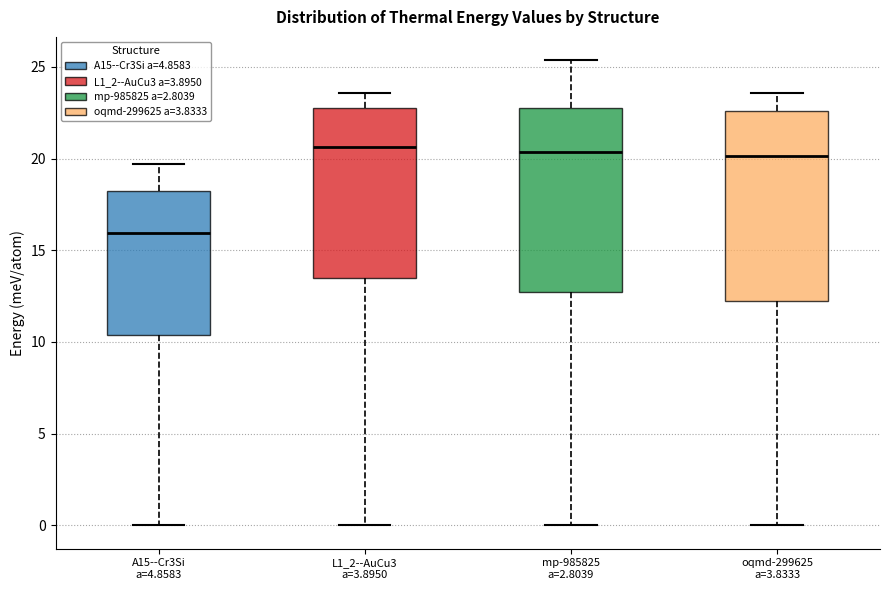

Reading left to right, read every box against the y-axis: the position of its median line, the range the box covers, and the ends of its whiskers. The values are not printed on the chart, so give them approximately, as read against the axis.

A15--Cr3Si a=4.8583: median 16.0, box 10.5 to 18.0, whiskers 0.0 to 19.5
L1_2--AuCu3 a=3.8950: median 20.5, box 13.5 to 23.0, whiskers 0.0 to 23.5
mp-985825 a=2.8039: median 20.5, box 12.5 to 22.5, whiskers 0.0 to 25.5
oqmd-299625 a=3.8333: median 20.0, box 12.5 to 22.5, whiskers 0.0 to 23.5